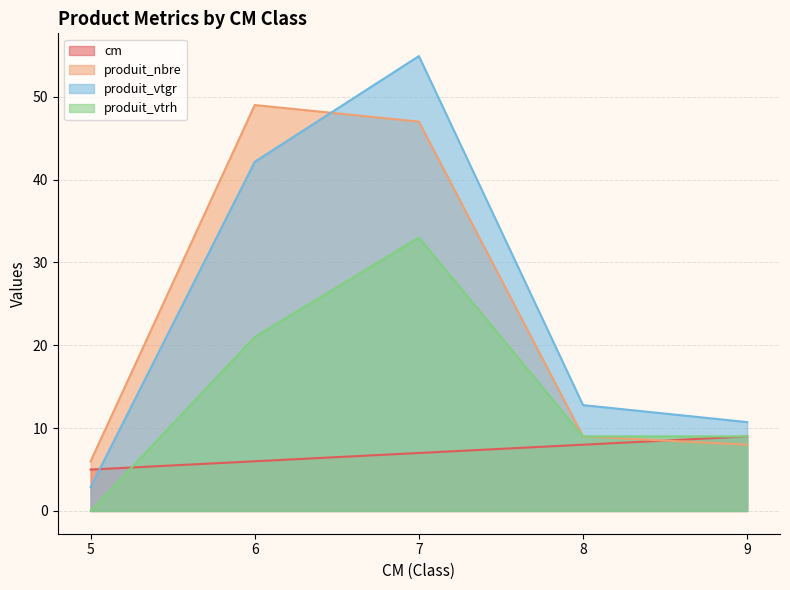

Is the value of cm at 7 greater than the value of produit_nbre at 6?

No